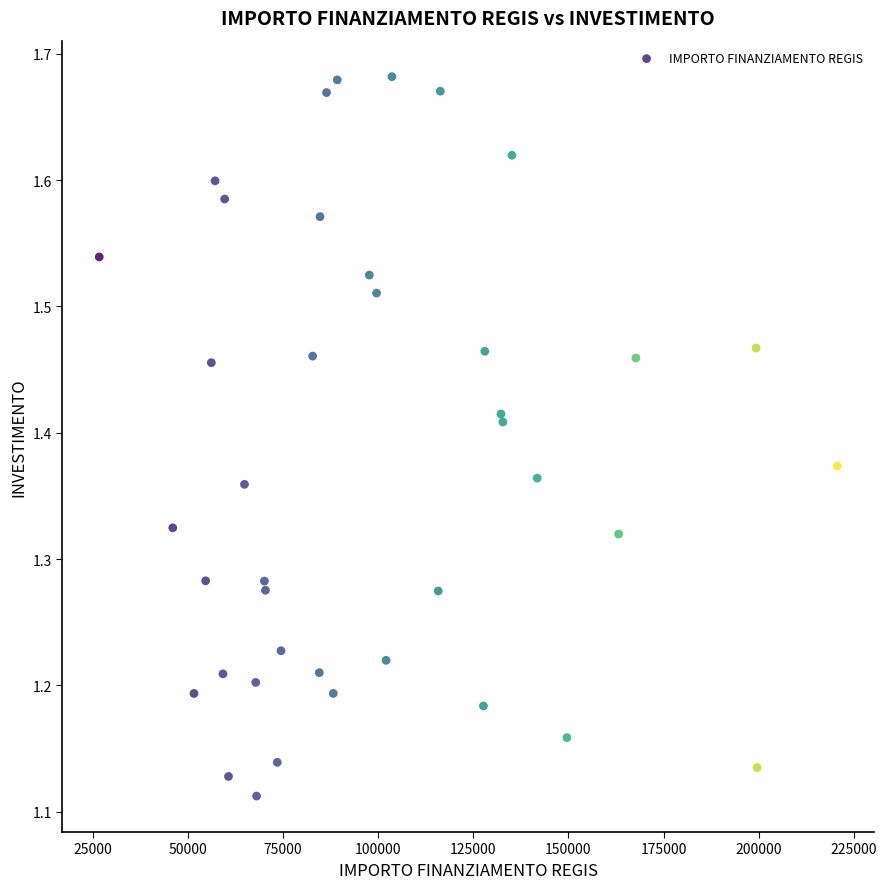

What is the range of Y values (max minus min)?

0.6